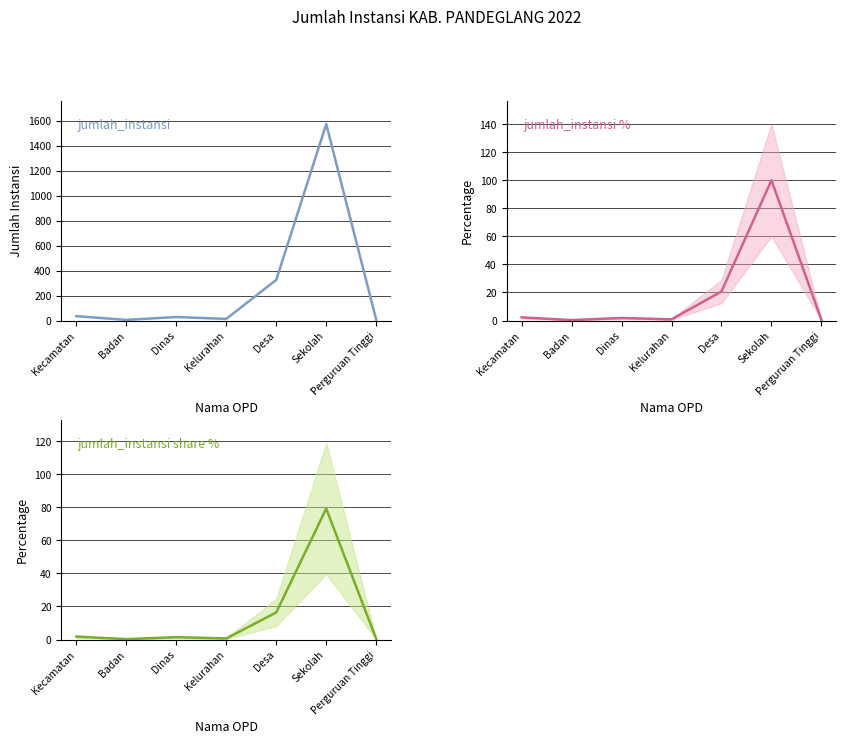

What is the label of the 6th point from the left?

Sekolah